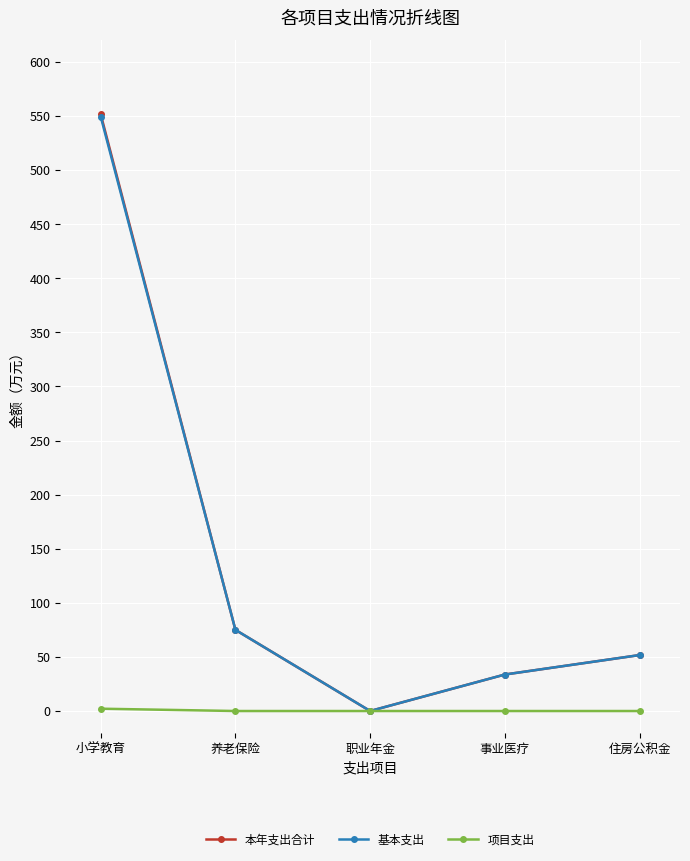

How many interior local valleys does the 基本支出 series have?

1